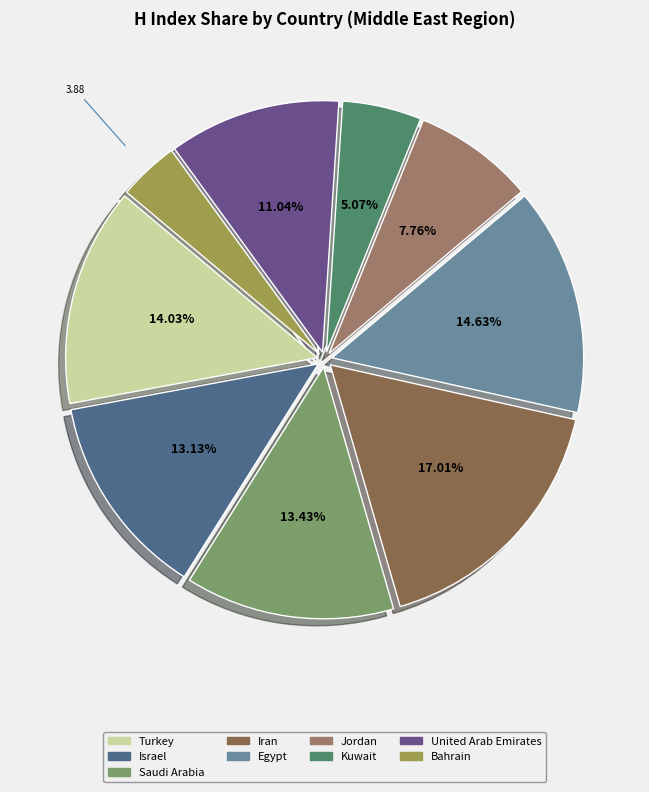

Is Jordan the majority of the pie?

No